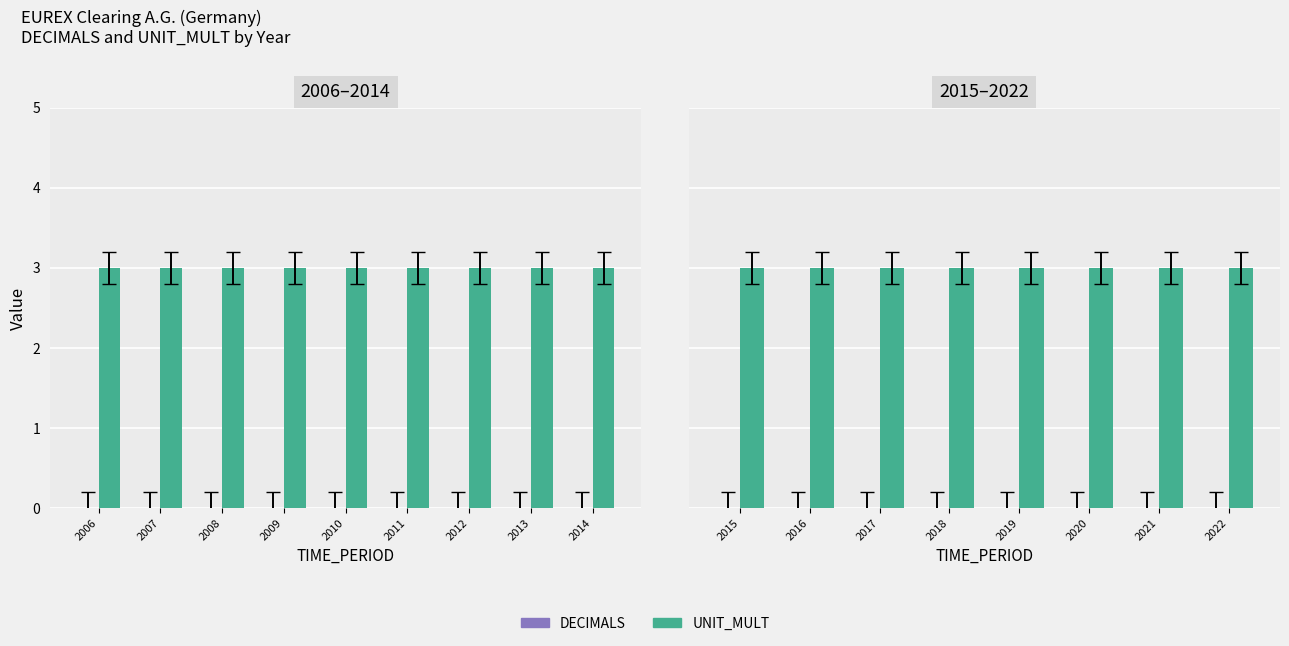

Which series has the largest range (max minus min)?

DECIMALS